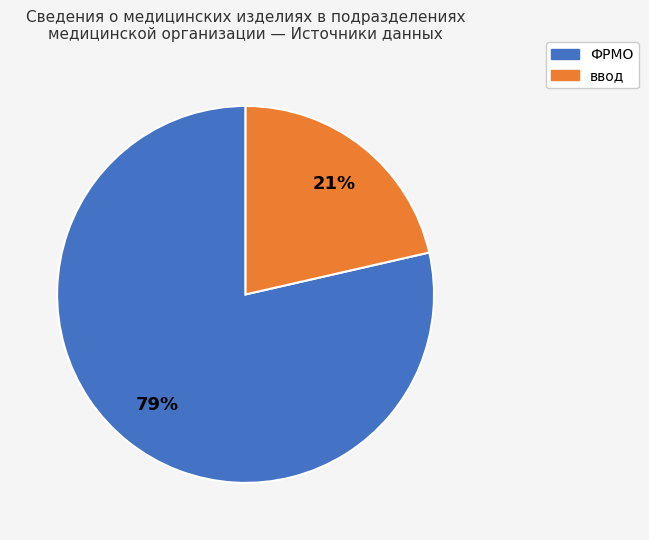

Which slice is the smallest?

ввод